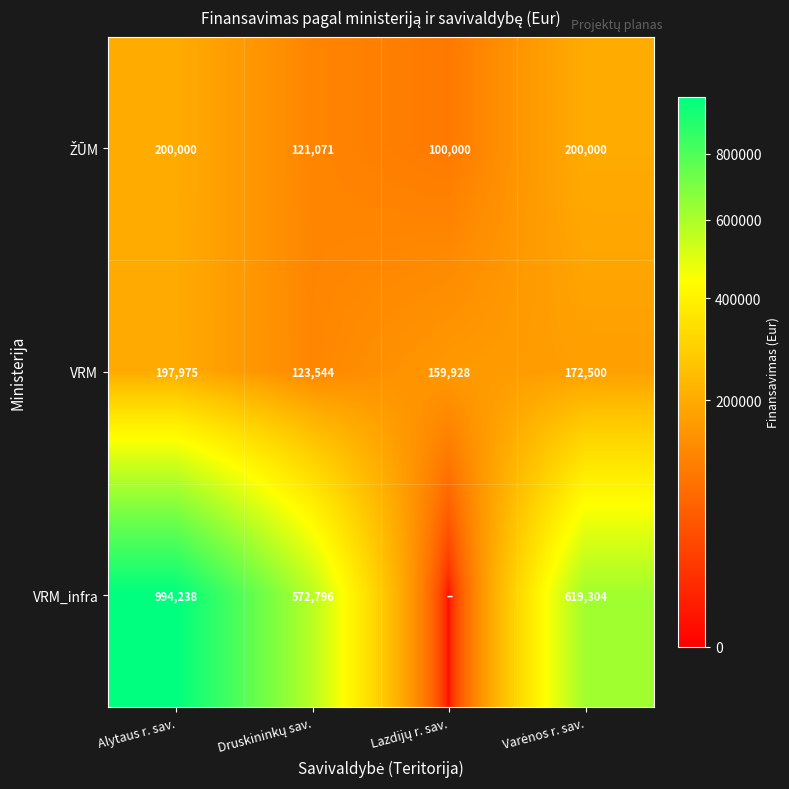

What is the lowest value of the VRM series?

123544